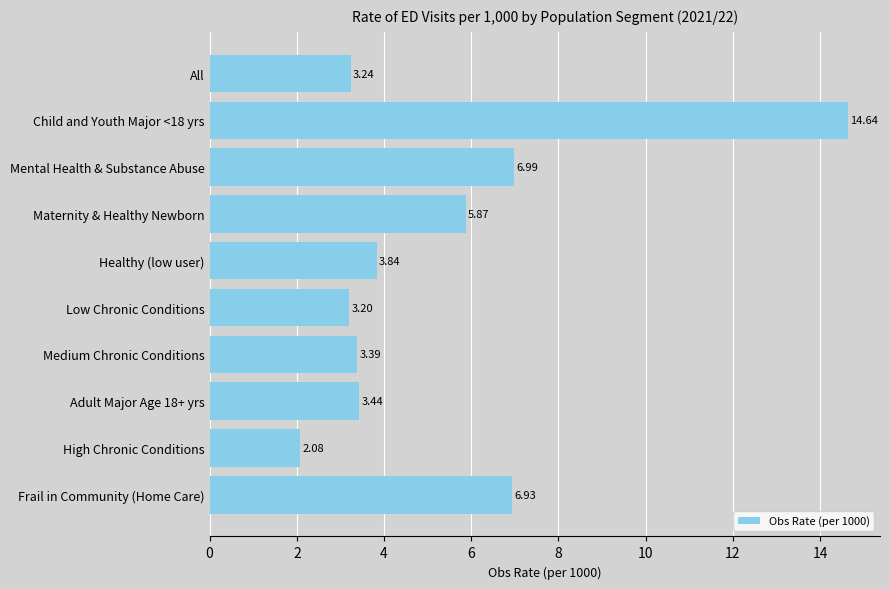

What is the difference between the second highest and minimum values?

4.9